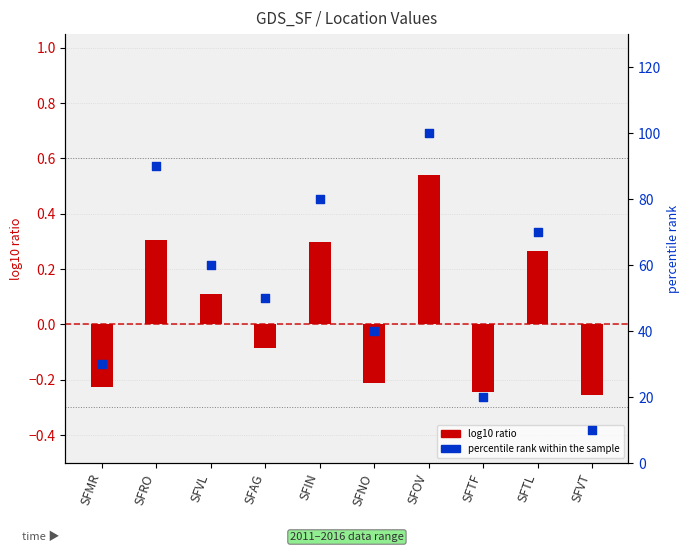

Is the value of percentile rank within the sample at SFVL greater than the value of log10 ratio at SFVT?

Yes